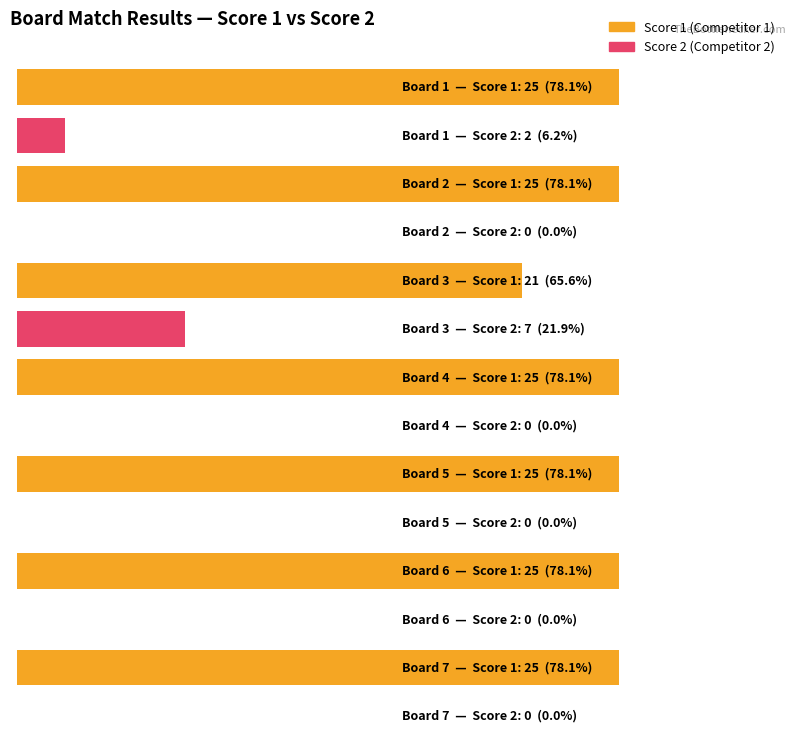

How many categories are shown in the chart?

7